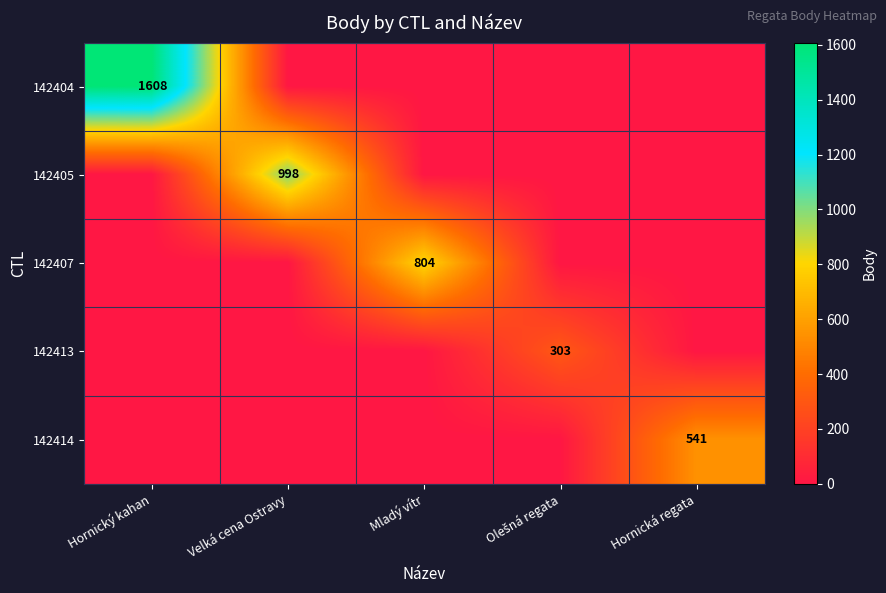

Is the value of 142404 at Hornický kahan greater than the value of 142414 at Hornická regata?

Yes